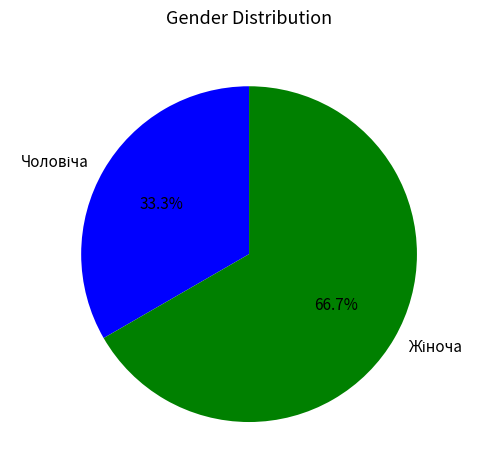

How many segments does this pie chart have?

2